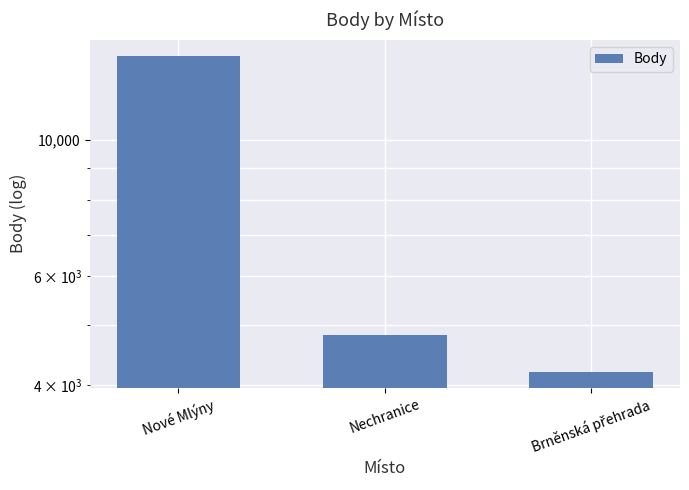

List the labels in order of value, largest first.

Nové Mlýny, Nechranice, Brněnská přehrada